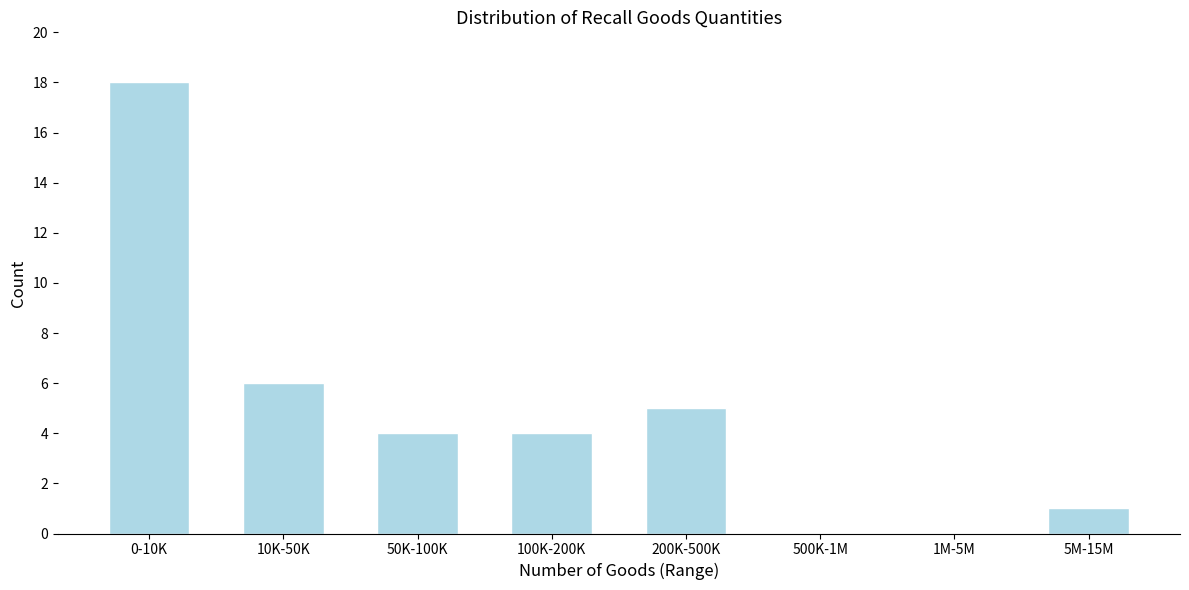

Reading right to left, extract all data points from this chart.

5M-15M=1	1M-5M=0	500K-1M=0	200K-500K=5	100K-200K=4	50K-100K=4	10K-50K=6	0-10K=18